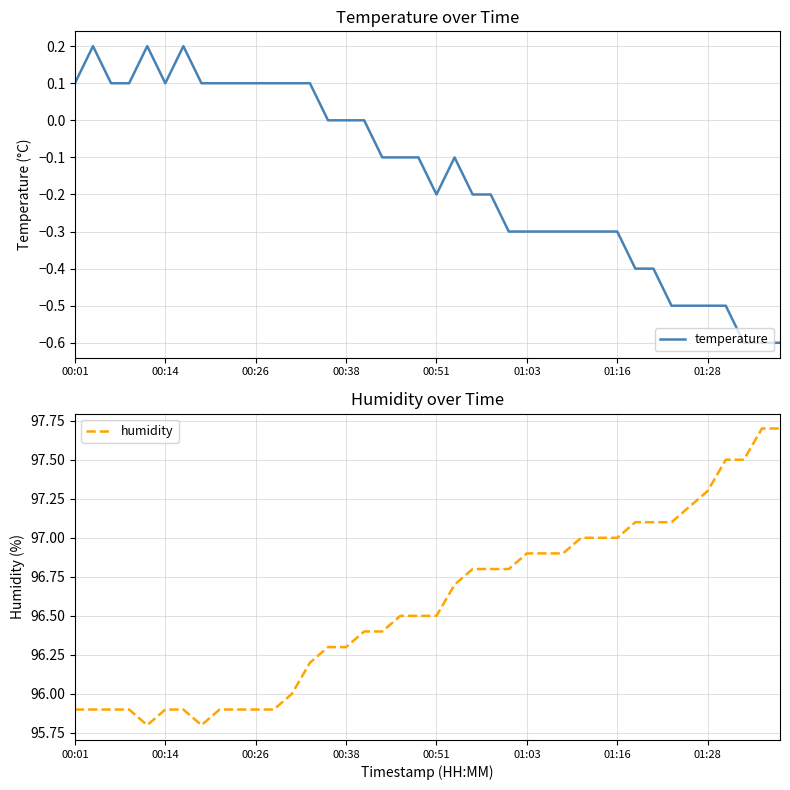

True or false: humidity and temperature cross at least once.

False